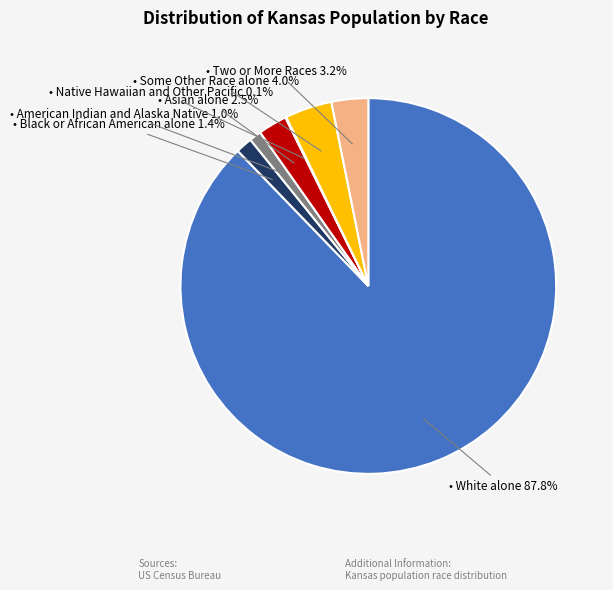

Does any single category account for the majority?

Yes